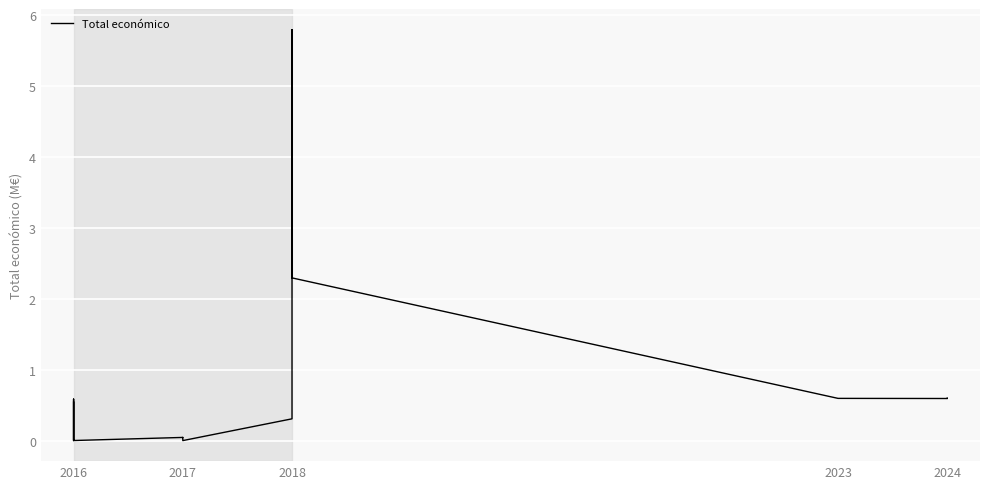

What is the difference between the maximum and second lowest values?

5.8